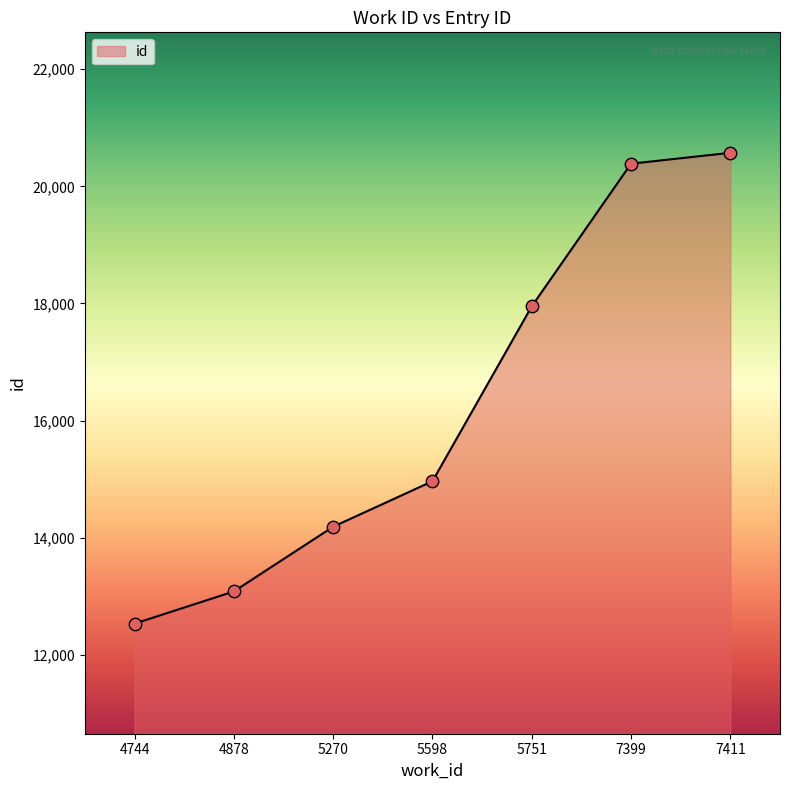

Which has a higher value, 5751 or 5270?

5751